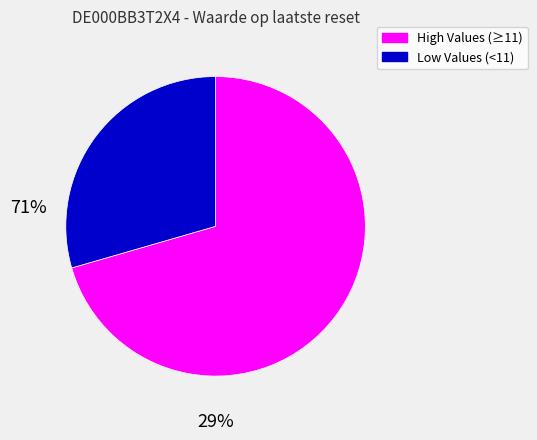

Is there any slice that represents more than half of the pie?

Yes